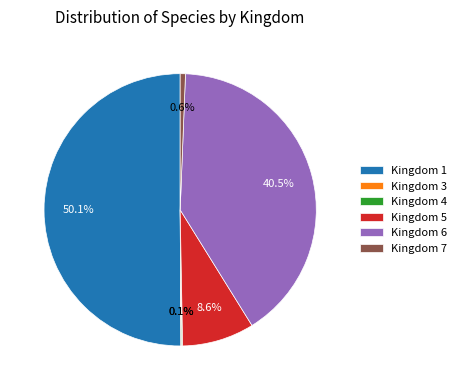

What is the majority slice?

Kingdom 1